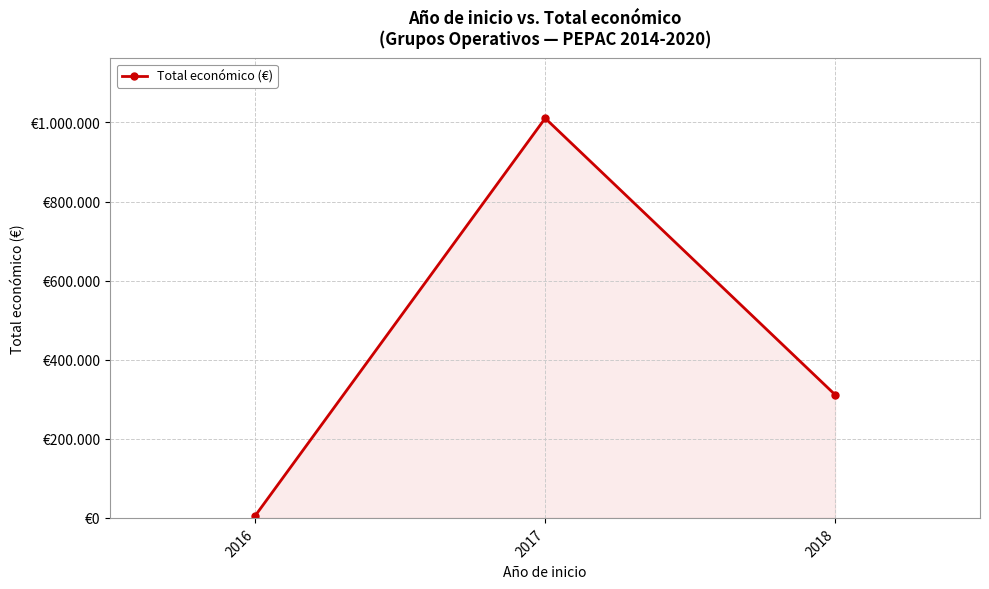

What is the maximum value shown in the chart?

1010524